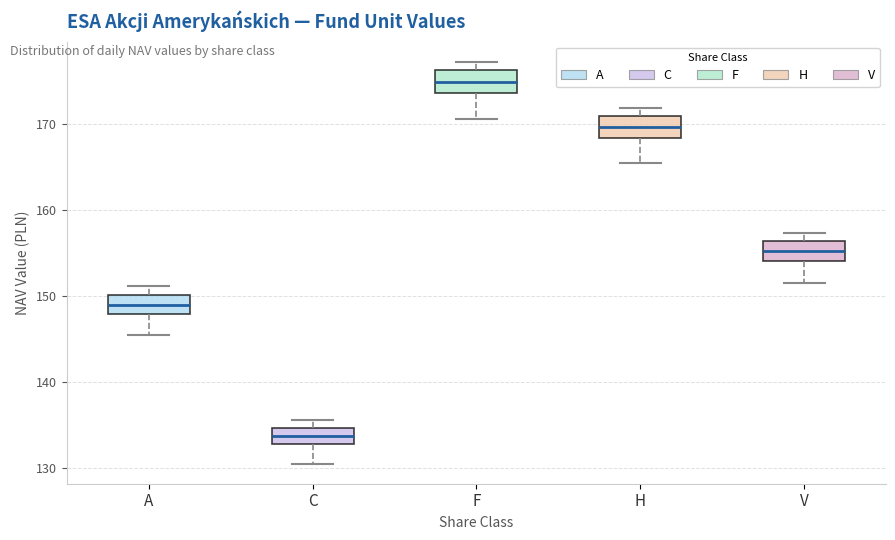

Where is the upper edge of the box for A on the y-axis? The values are not printed on the chart, so give them approximately, as read against the axis.

150